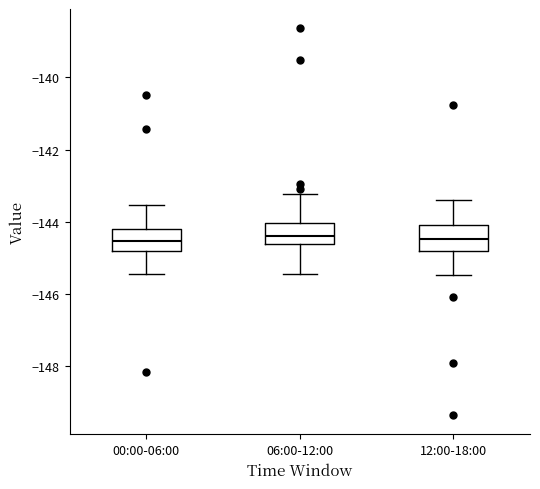

Reading left to right, read every box against the y-axis: the position of its median line, the range the box covers, and the ends of its whiskers. The values are not printed on the chart, so give them approximately, as read against the axis.

00:00-06:00: median -144.6, box -144.8 to -144.2, whiskers -145.4 to -143.6
06:00-12:00: median -144.4, box -144.6 to -144.0, whiskers -145.4 to -143.2
12:00-18:00: median -144.4, box -144.8 to -144.2, whiskers -145.4 to -143.4